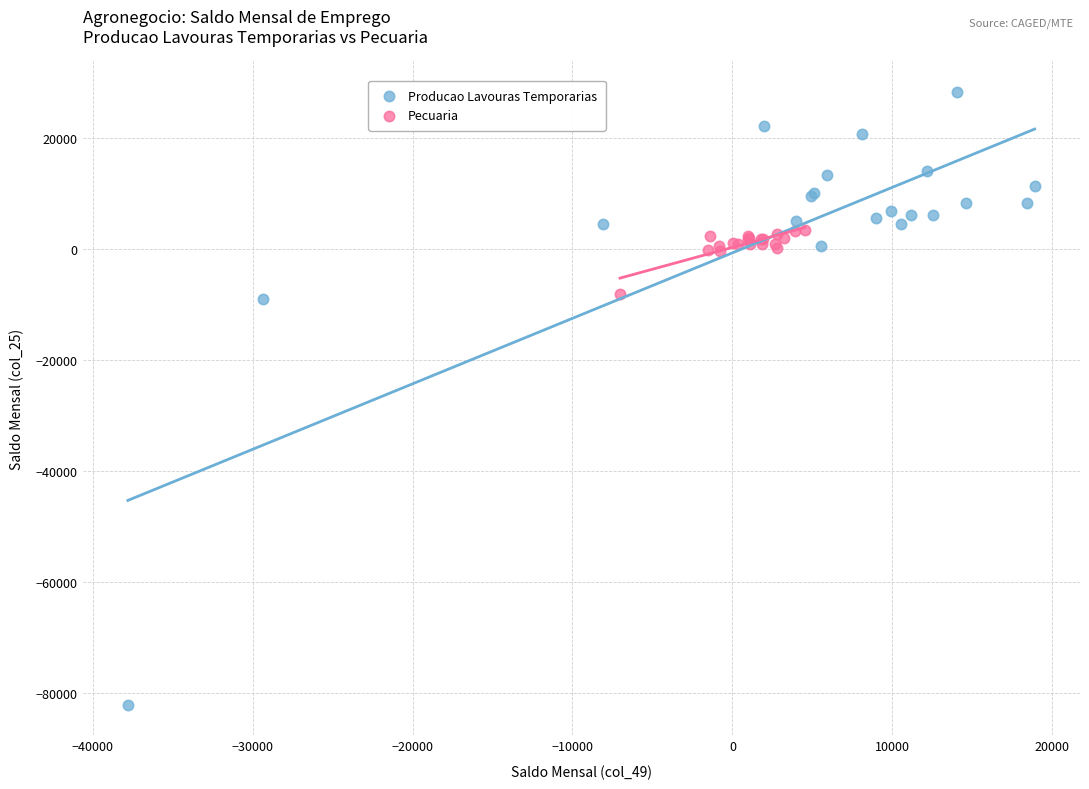

Which series contains the highest Y value?

Producao Lavouras Temporarias